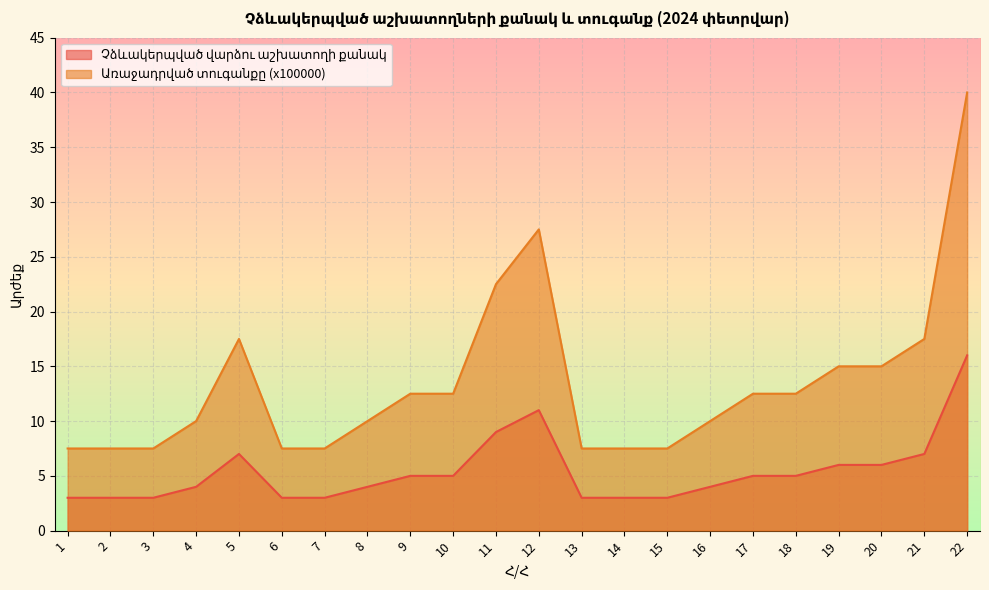

At which category is the sum across all series the highest?

22